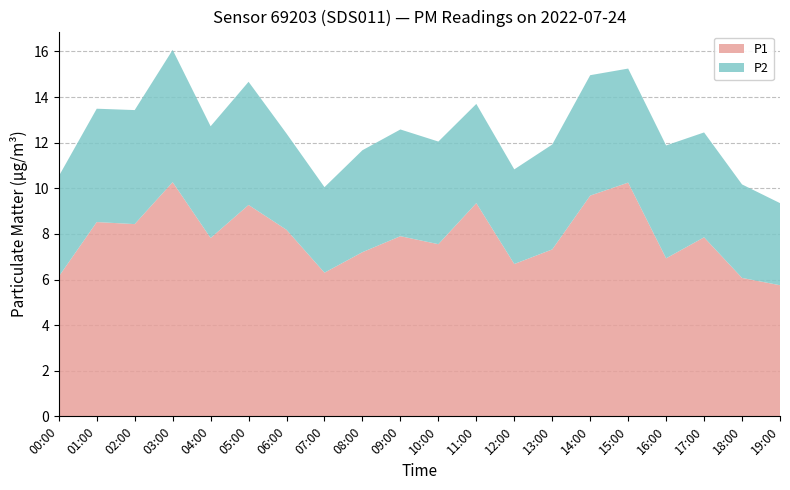

Reading left to right, extract all data points from this chart.

P1: 6.1	8.5	8.4	10.3	7.8	9.3	8.2	6.3	7.2	7.9	7.5	9.3	6.7	7.3	9.7	10.2	6.9	7.8	6.1	5.8
P2: 4.4	5.0	5.0	5.8	4.9	5.4	4.2	3.8	4.5	4.7	4.5	4.3	4.2	4.6	5.3	5.0	5.0	4.6	4.1	3.6